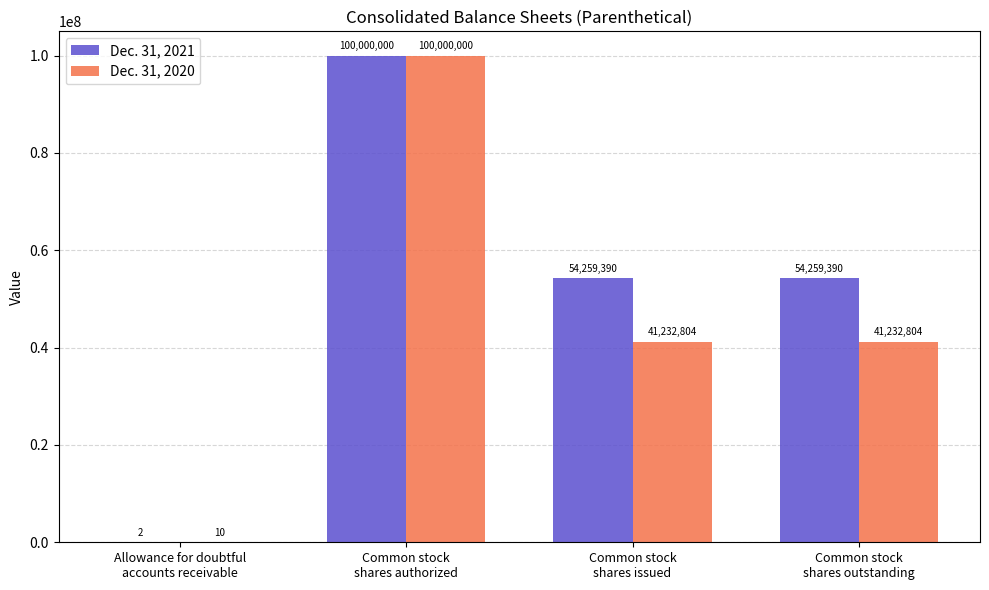

What is the sum of all Dec. 31, 2020 values?

182465618